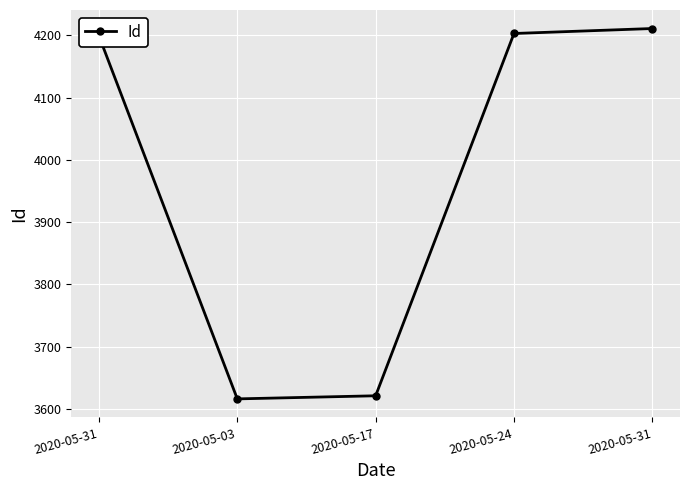

What is the approximate value at 2020-05-31, to the nearest 100?

4200